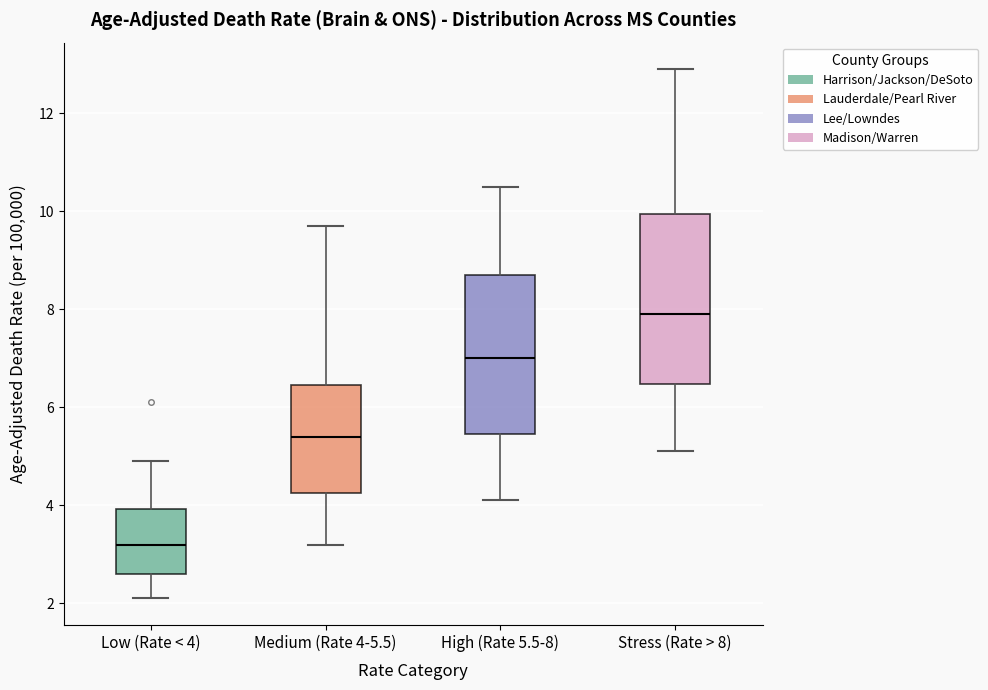

Reading left to right, transcribe this box plot: for each box, give where its median line is, the range the box spans, and where its two whiskers end, as read against the y-axis. The values are not printed on the chart, so give them approximately, as read against the axis.

Low (Rate < 4): median 3.2, box 2.6 to 4.0, whiskers 2.2 to 5.0
Medium (Rate 4-5.5): median 5.4, box 4.2 to 6.4, whiskers 3.2 to 9.8
High (Rate 5.5-8): median 7.0, box 5.4 to 8.8, whiskers 4.2 to 10.6
Stress (Rate > 8): median 8.0, box 6.4 to 10.0, whiskers 5.2 to 13.0